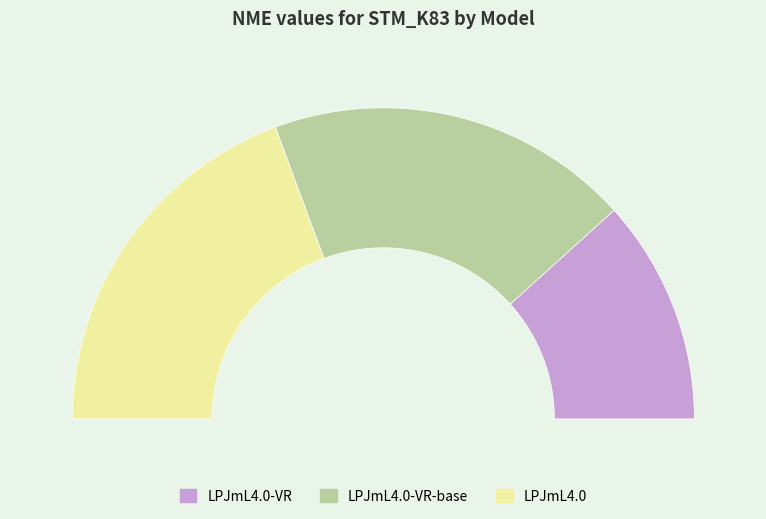

Which slice is the smallest?

LPJmL4.0-VR